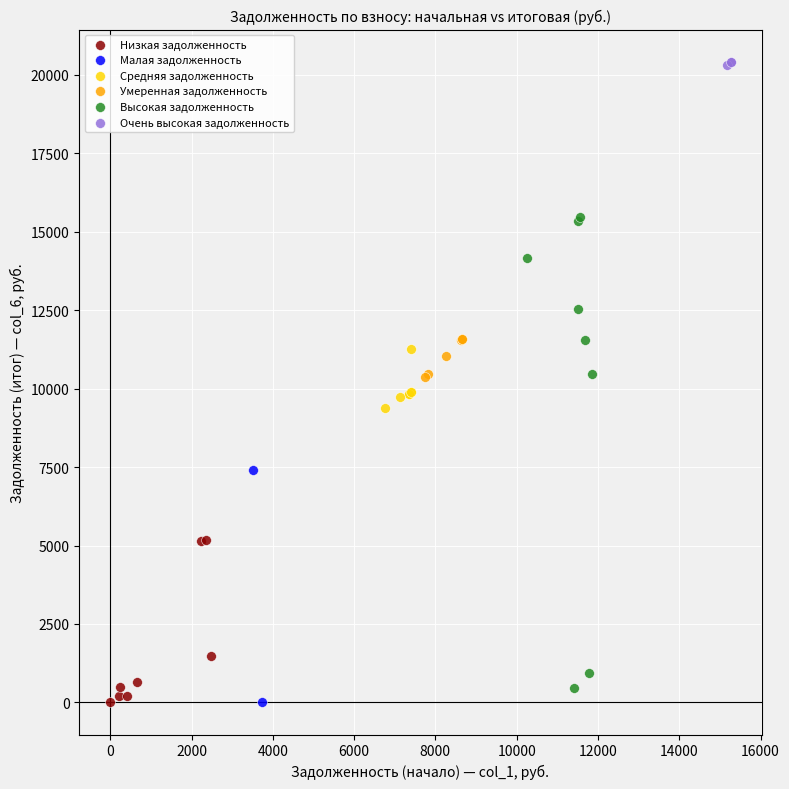

Which series contains the highest Y value?

Очень высокая задолженность